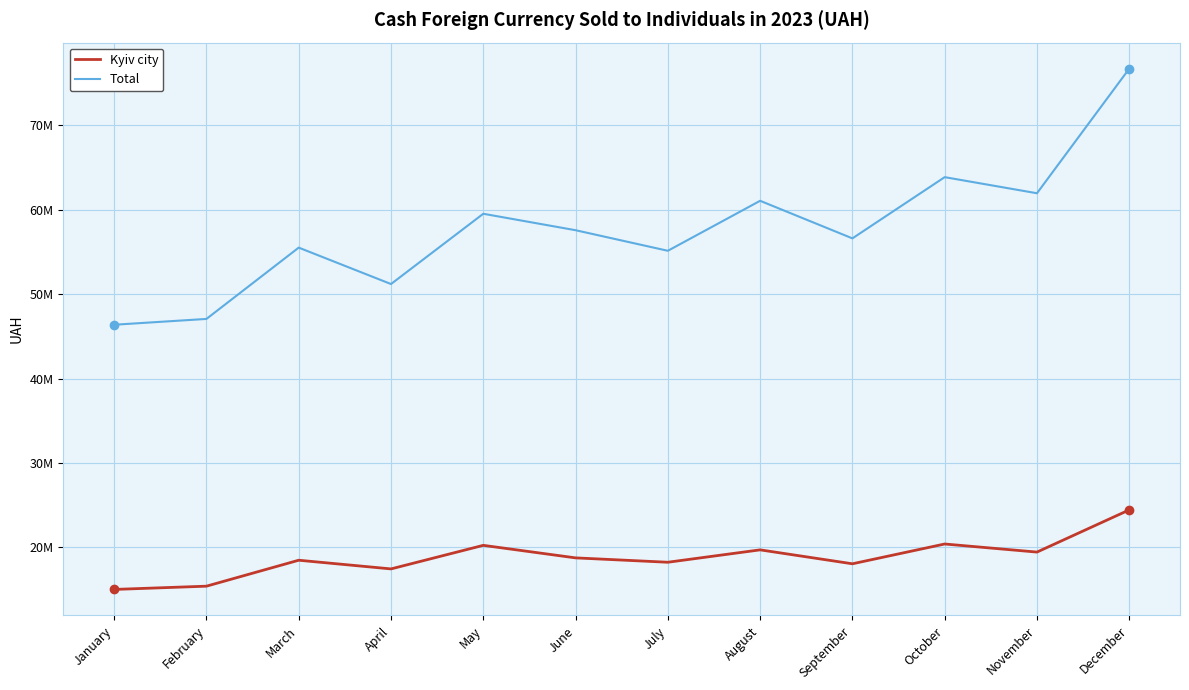

The Kyiv city series shows 24446820.2 at December. True or false?

True